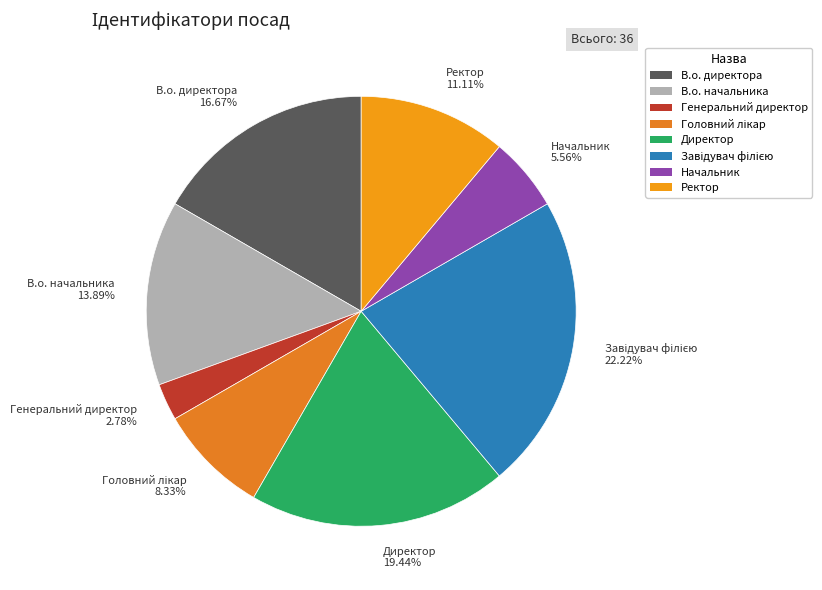

To the nearest percent, what portion does В.о. начальника represent?

14%